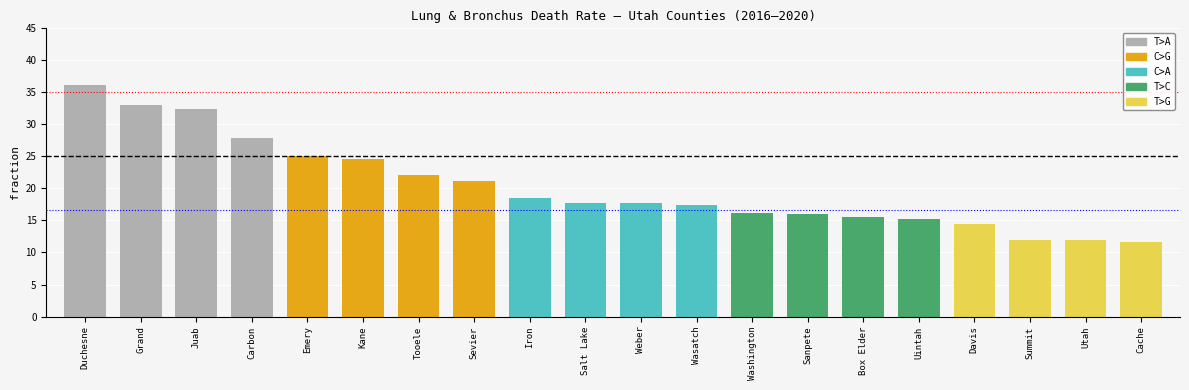

How many bars are there in total?

20